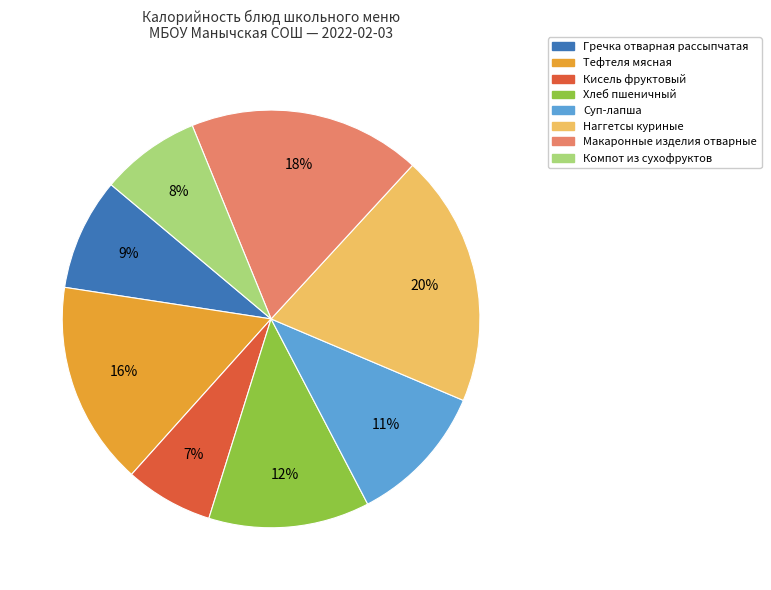

What is the largest slice in the pie chart?

Наггетсы куриные